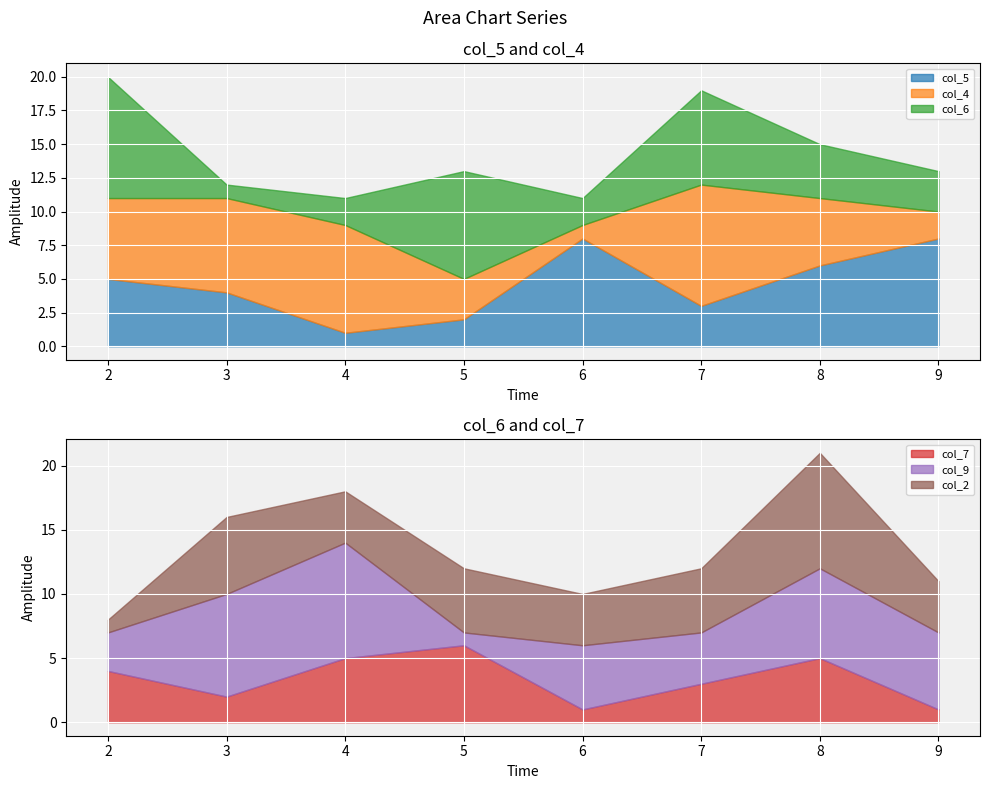

At how many categories does at least one series exceed 4?

8